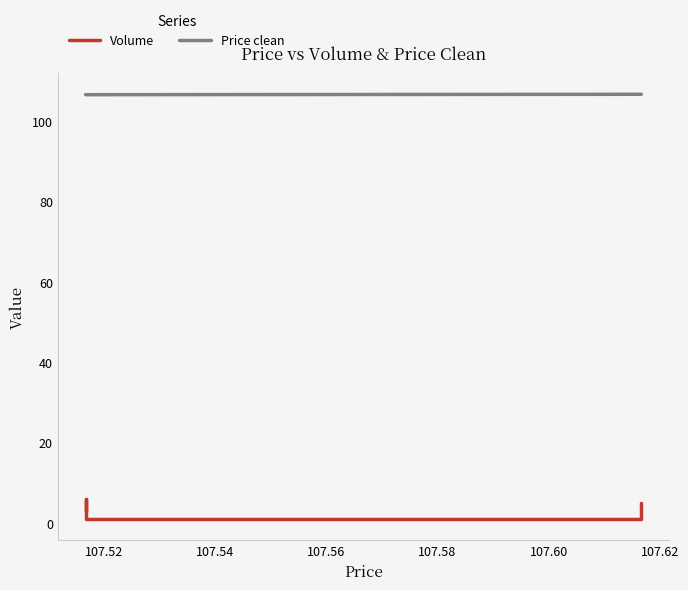

What is the difference between the maximum and second lowest values in the Volume series?

5.0